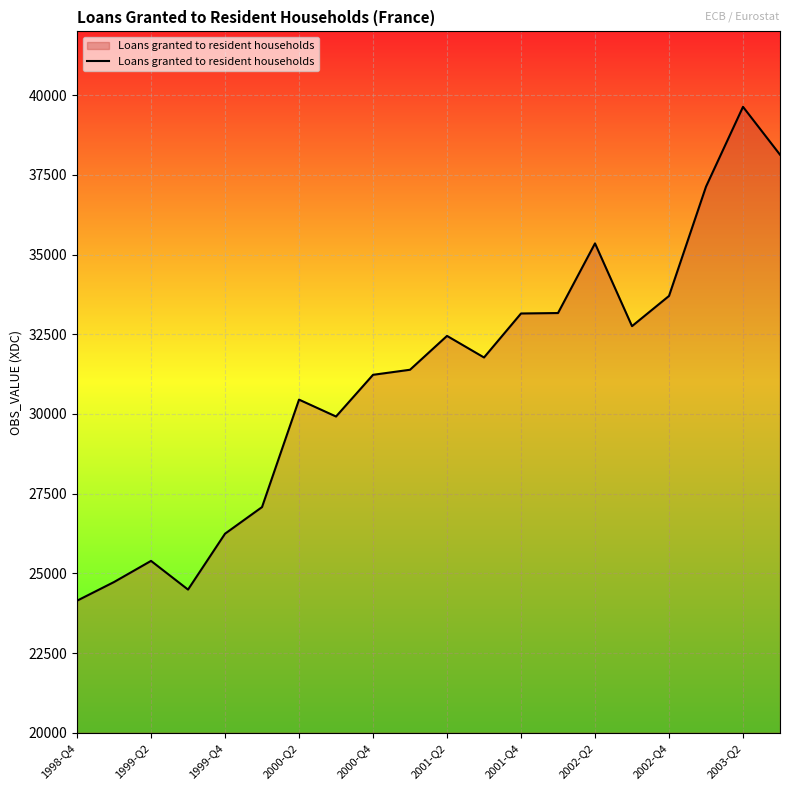

What is the difference between the maximum and minimum values?

15493